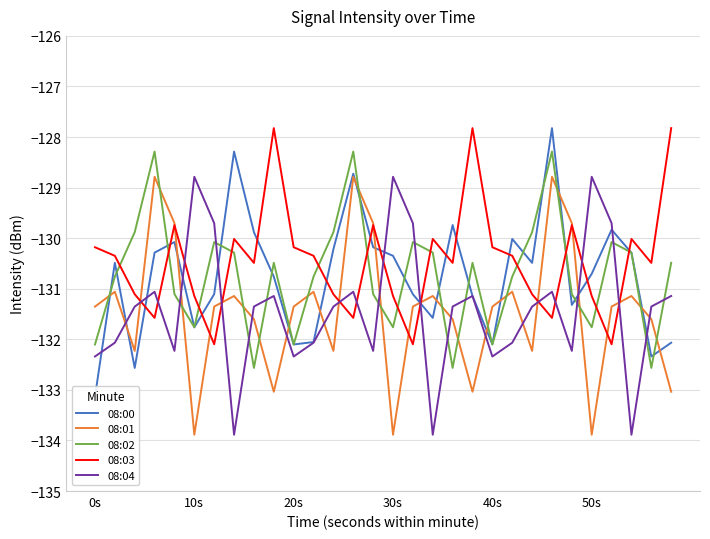

What is the sum of all 08:04 values?

-3941.8